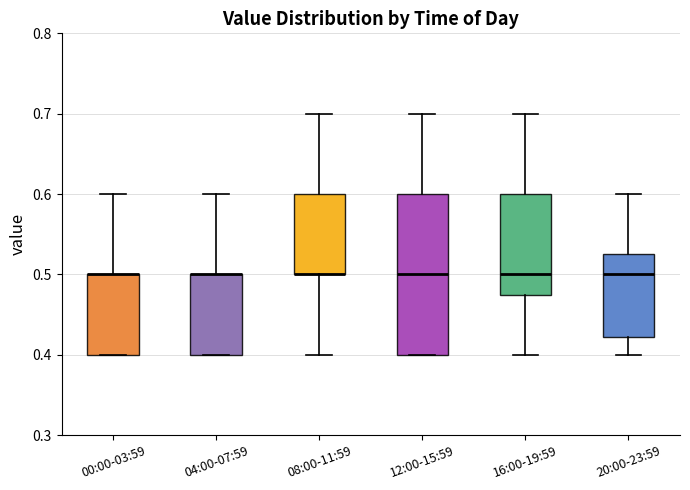

Reading left to right, transcribe this box plot: for each box, give where its median line is, the range the box spans, and where its two whiskers end, as read against the y-axis. The values are not printed on the chart, so give them approximately, as read against the axis.

00:00-03:59: median 0.50 (drawn on the box's upper edge), box 0.40 to 0.50, whiskers 0.40 to 0.60
04:00-07:59: median 0.50 (drawn on the box's upper edge), box 0.40 to 0.50, whiskers 0.40 to 0.60
08:00-11:59: median 0.50 (drawn on the box's lower edge), box 0.50 to 0.60, whiskers 0.40 to 0.70
12:00-15:59: median 0.50, box 0.40 to 0.60, whiskers 0.40 to 0.70
16:00-19:59: median 0.50, box 0.48 to 0.60, whiskers 0.40 to 0.70
20:00-23:59: median 0.50, box 0.42 to 0.53, whiskers 0.40 to 0.60